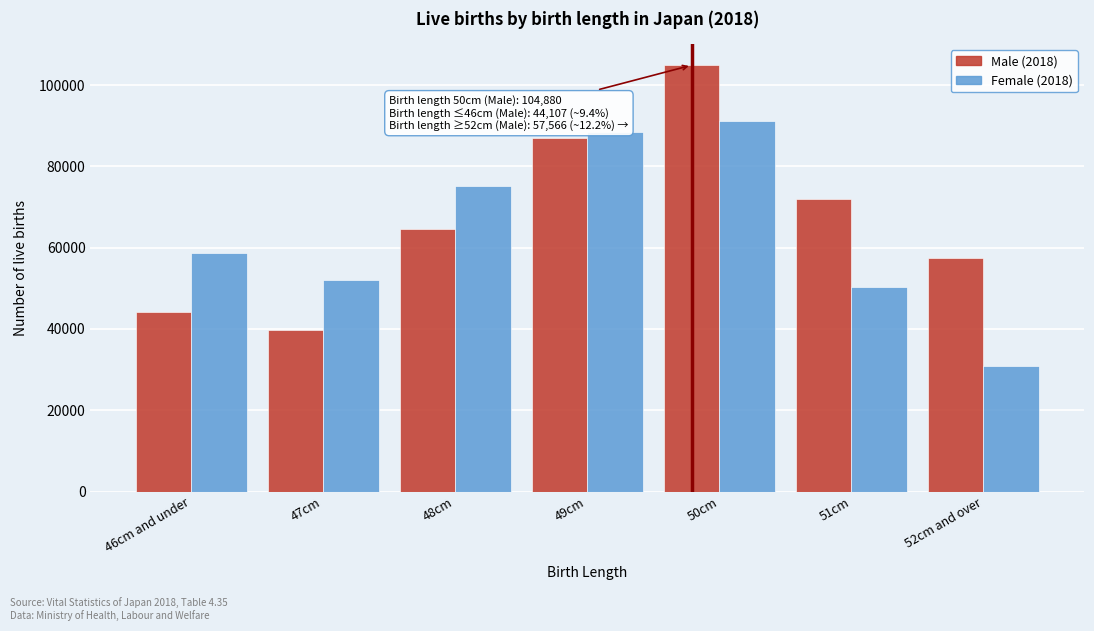

At which category is the sum across all series the highest?

50cm